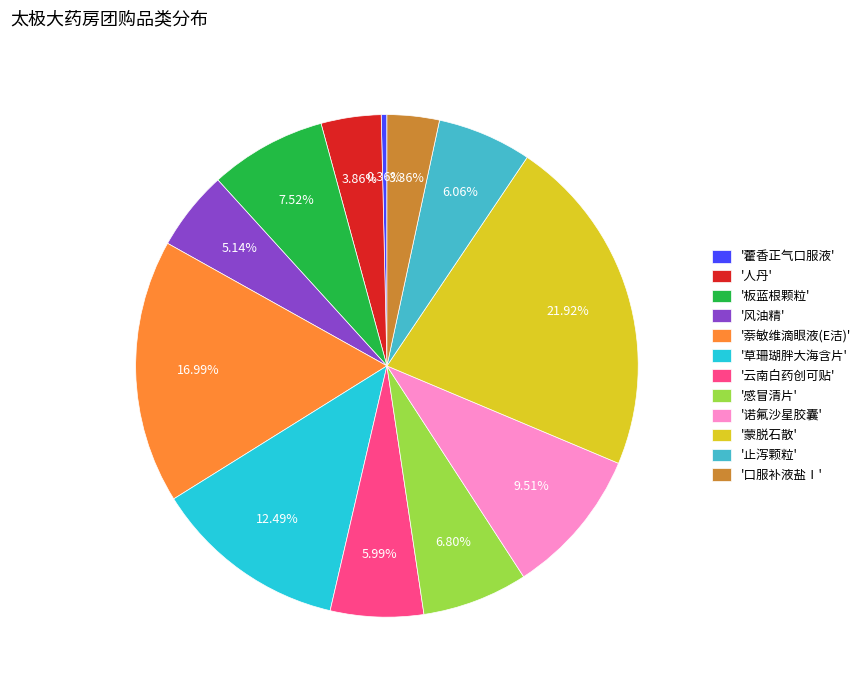

To the nearest percent, what is the difference between the largest and smallest slice percentages?

22%